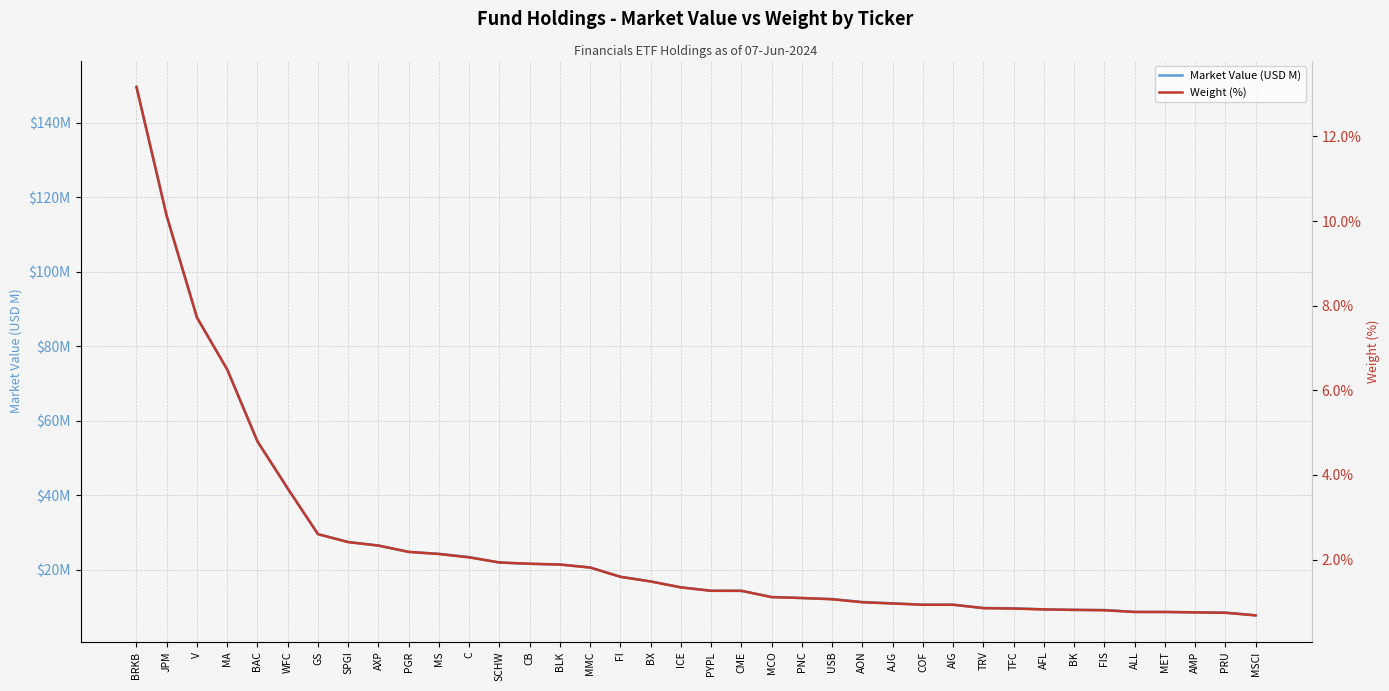

What position from the left is SCHW?

13